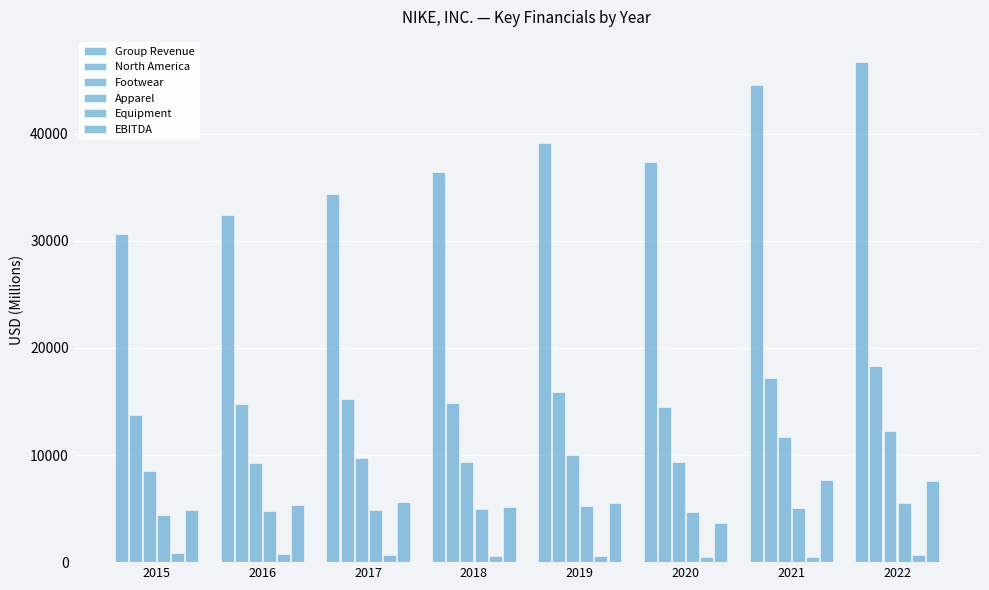

How many data points in North America are less than 15216?

4